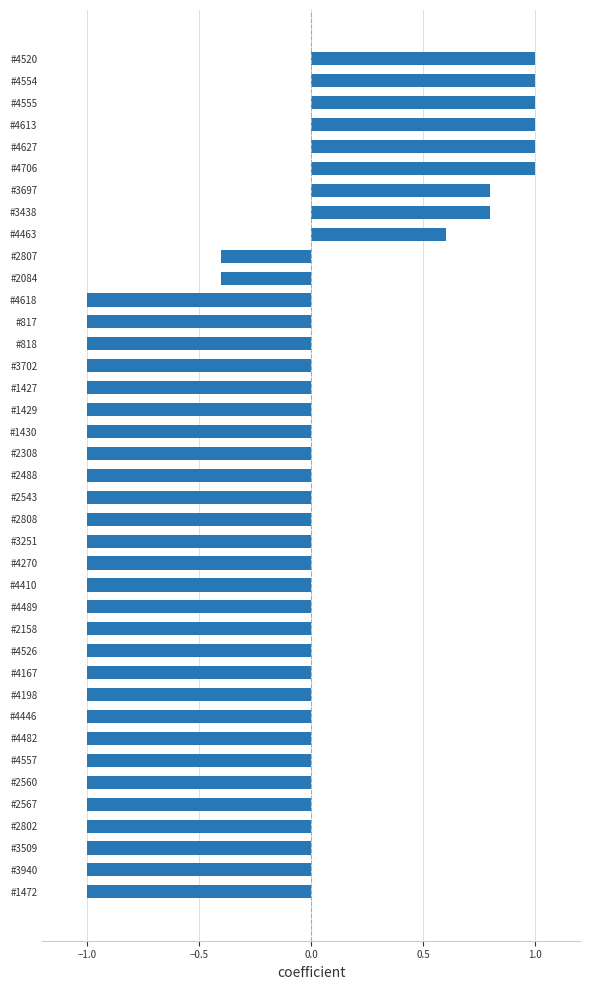

How many positive values are there?

9